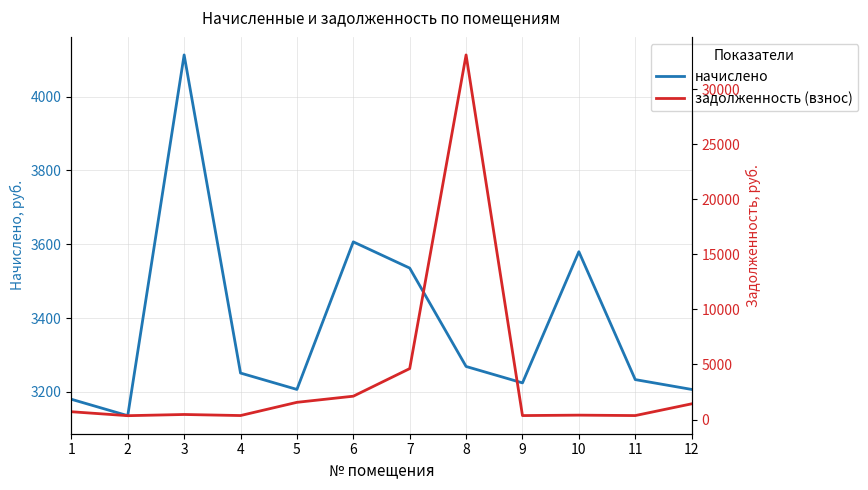

How many interior local peaks does the задолженность (взнос) series have?

3